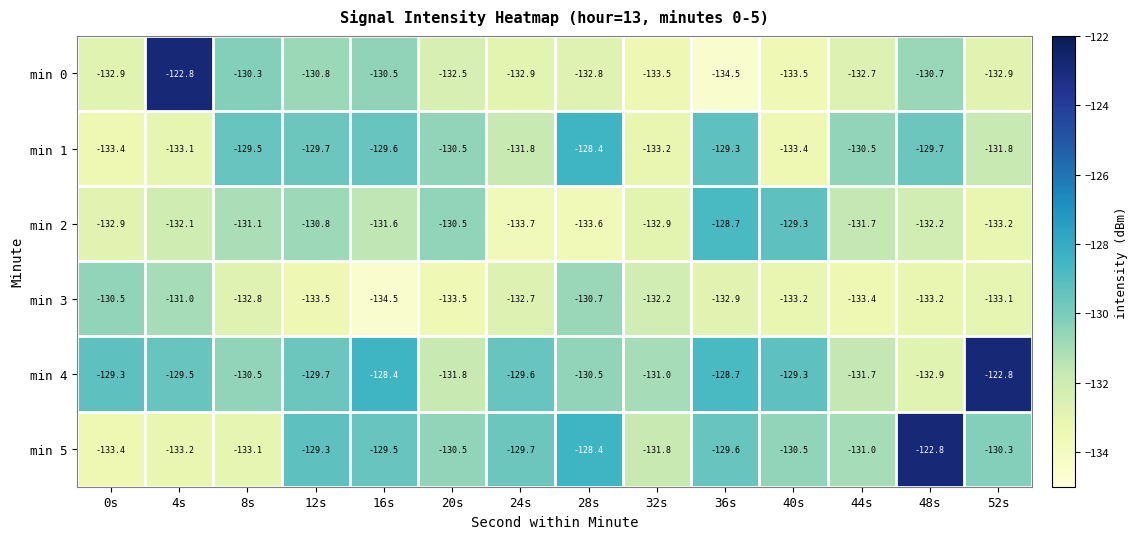

At which category is the sum across all series the highest?

48s